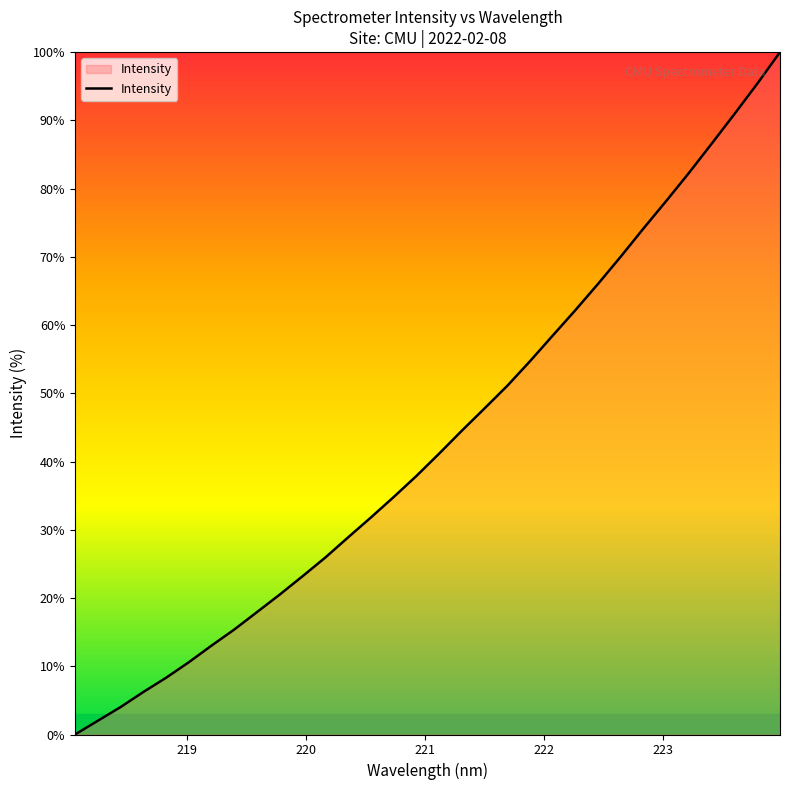

What is the difference between the maximum and minimum values?

100.0